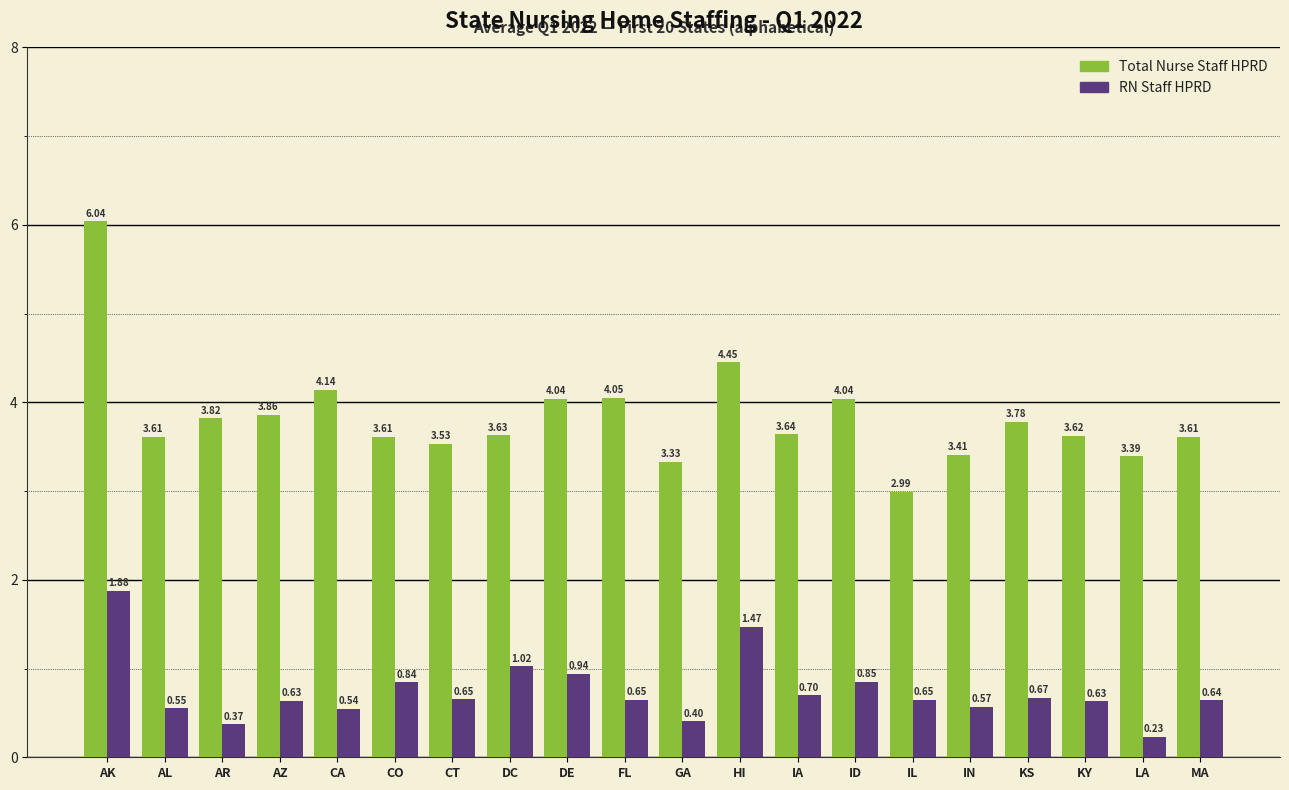

At DE, list the series in order from smallest to largest.

RN Staff HPRD, Total Nurse Staff HPRD